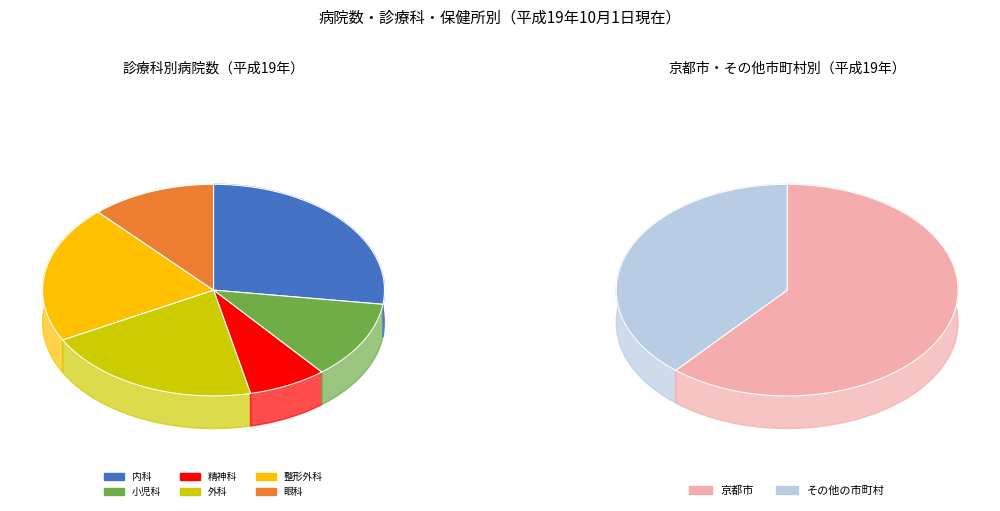

Is it true that 19 is 28% of the pie?

False